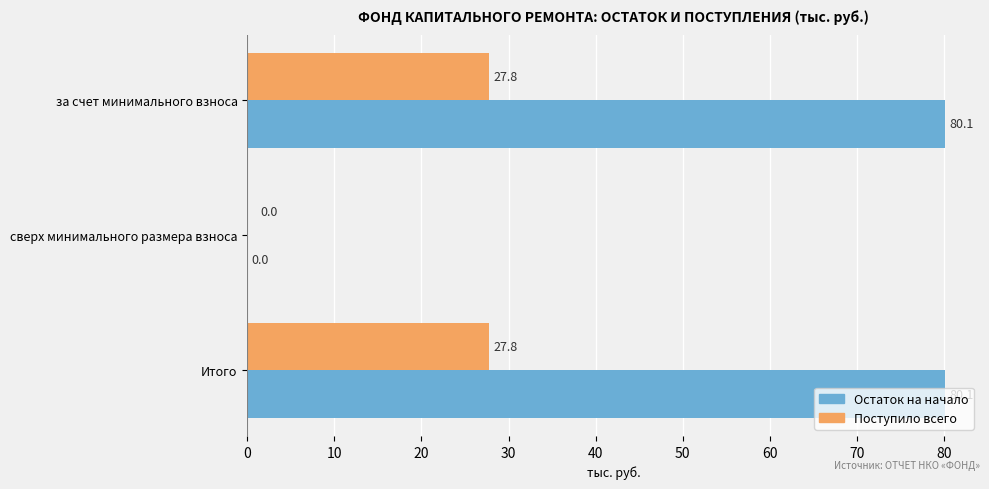

Which series has the largest total across all categories?

Остаток на начало